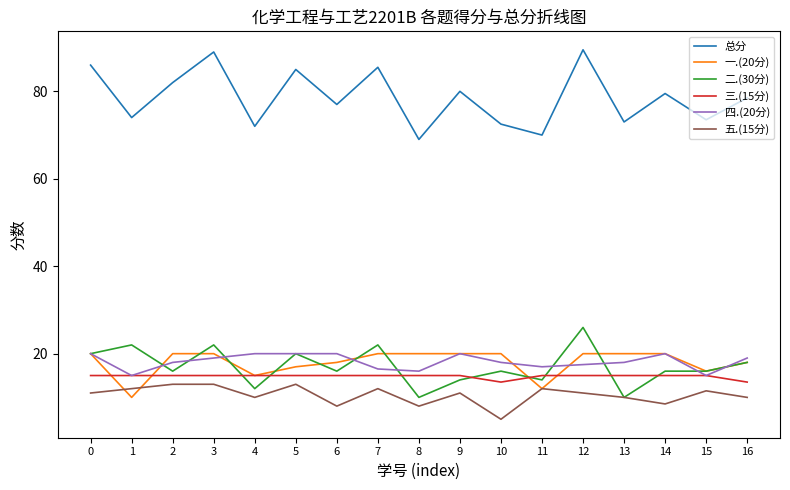

What is the maximum value shown in the chart?

89.5